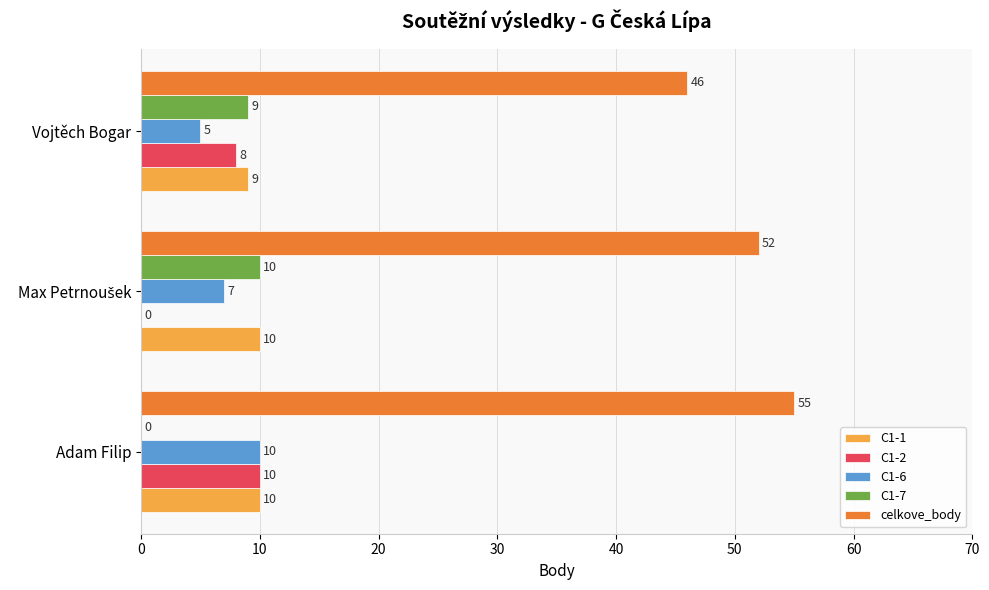

Which label corresponds to the largest value in the chart?

Adam Filip